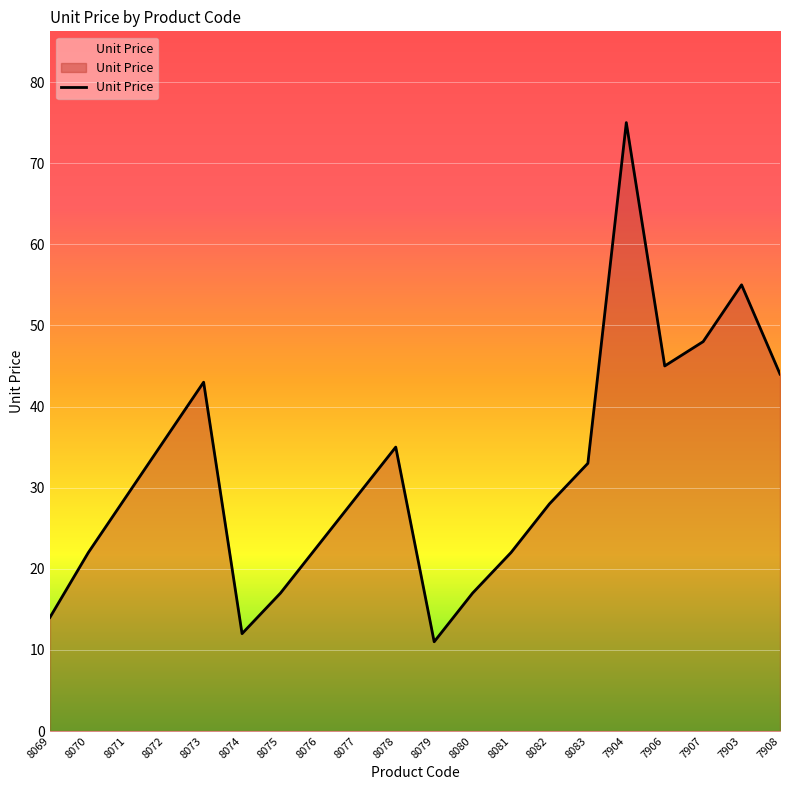

Reading left to right, what are all the values shown in this chart?

8069=14	8070=22	8071=29	8072=36	8073=43	8074=12	8075=17	8076=23	8077=29	8078=35	8079=11	8080=17	8081=22	8082=28	8083=33	7904=75	7906=45	7907=48	7903=55	7908=44